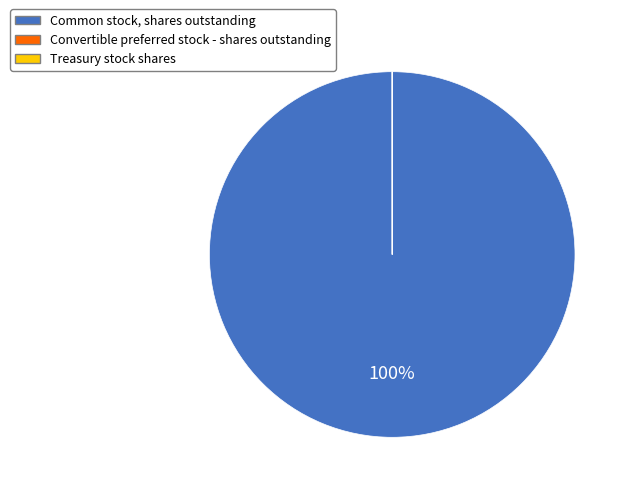

Which slice is the largest?

Common stock, shares outstanding